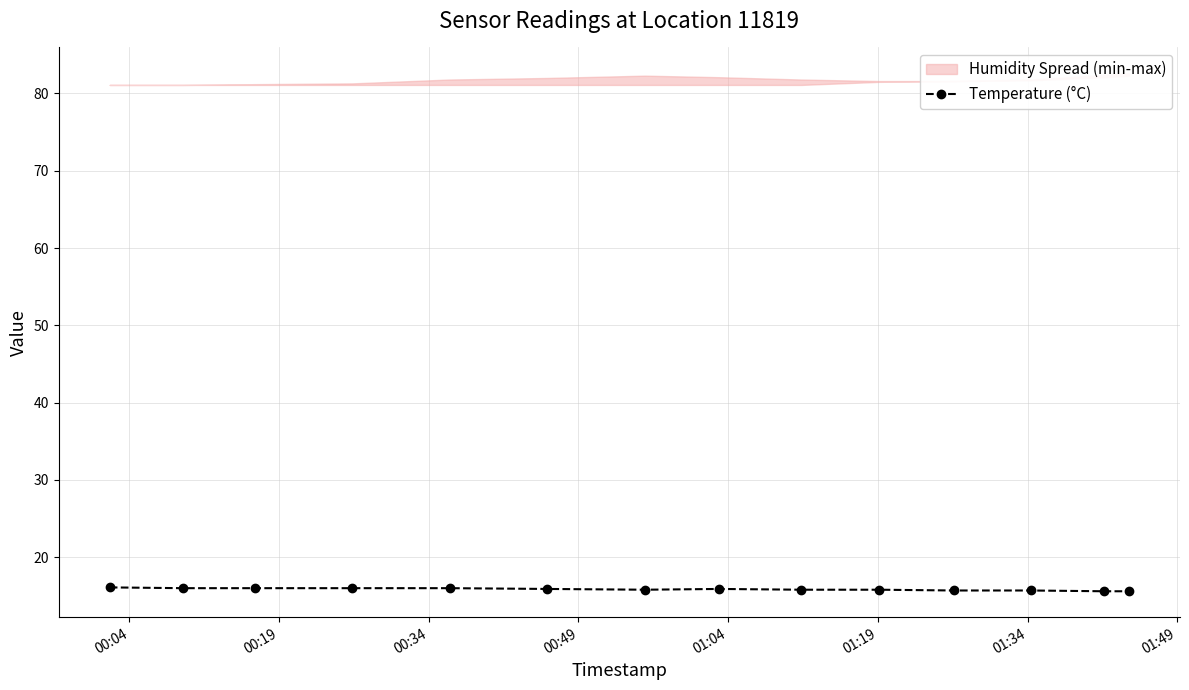

Does the chart display data point markers on the line(s)?

Yes